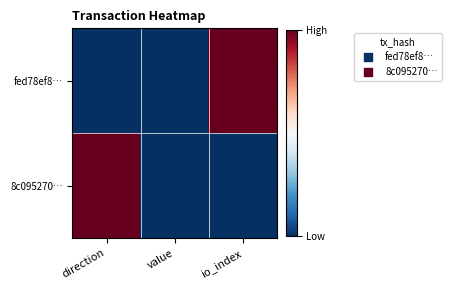

How many categories are shown in the chart?

3